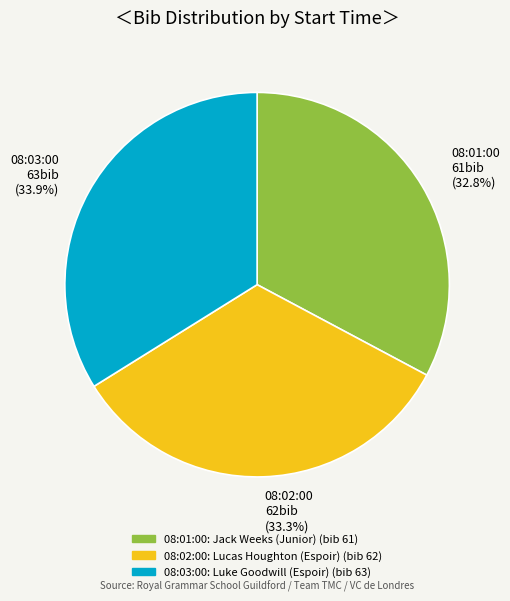

Which slice is the smallest?

08:01:00